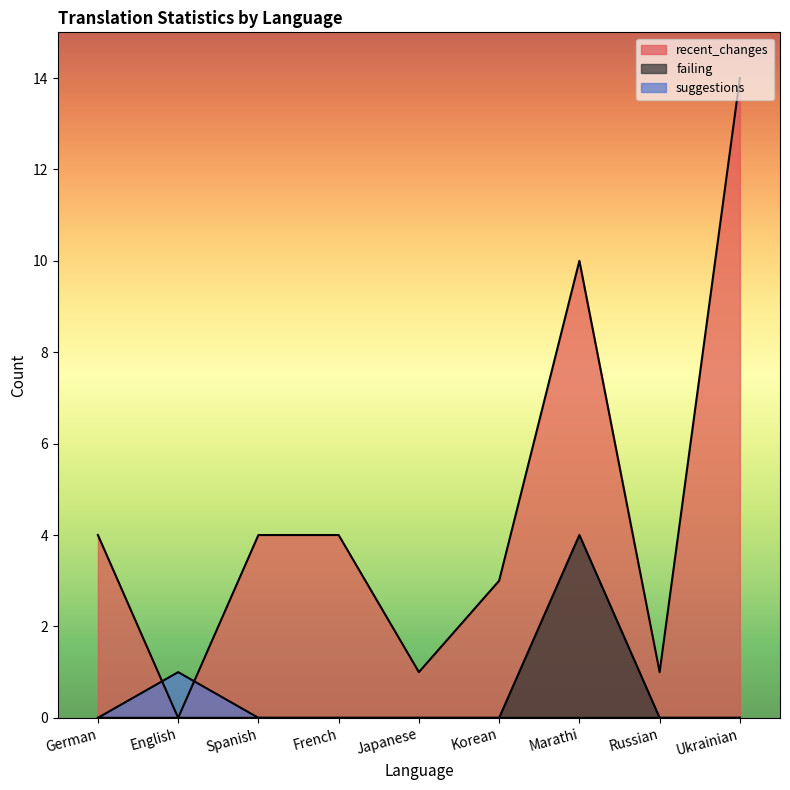

At which category is the sum across all series the highest?

Marathi